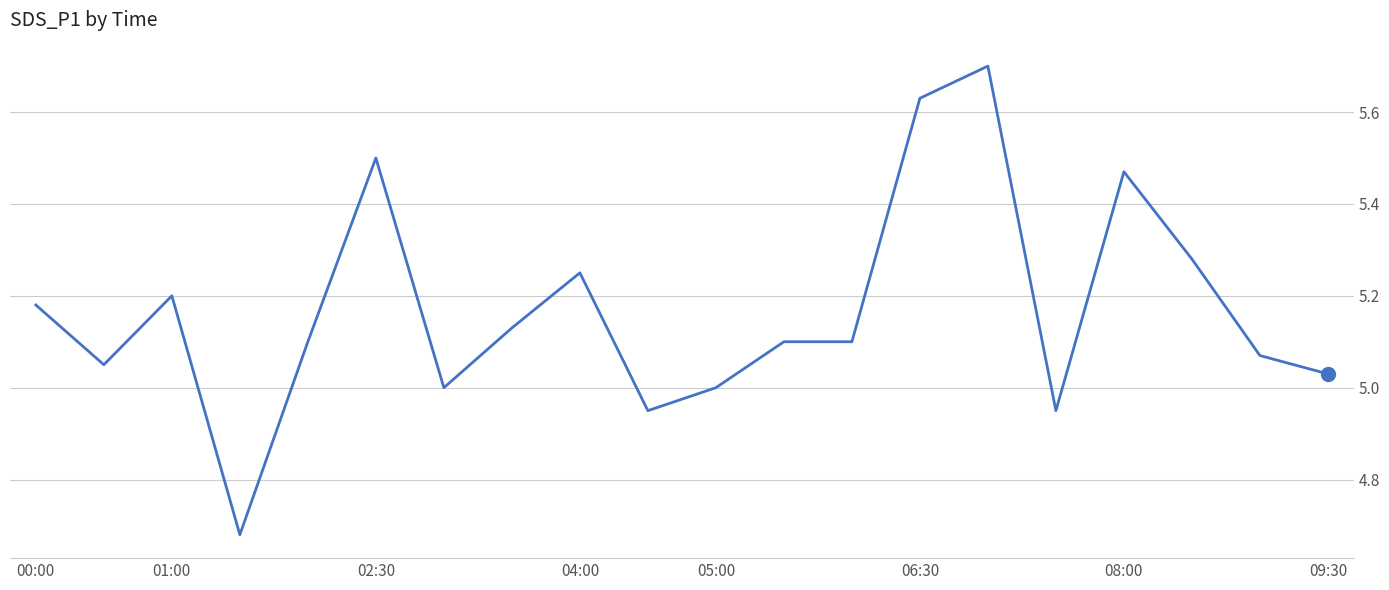

What is the difference between the maximum and minimum values?

1.0